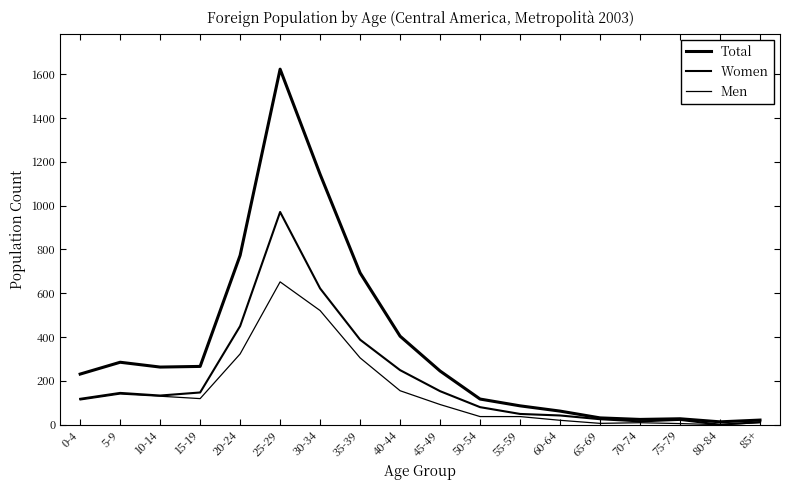

What is the label of the 15th point from the right?

15-19